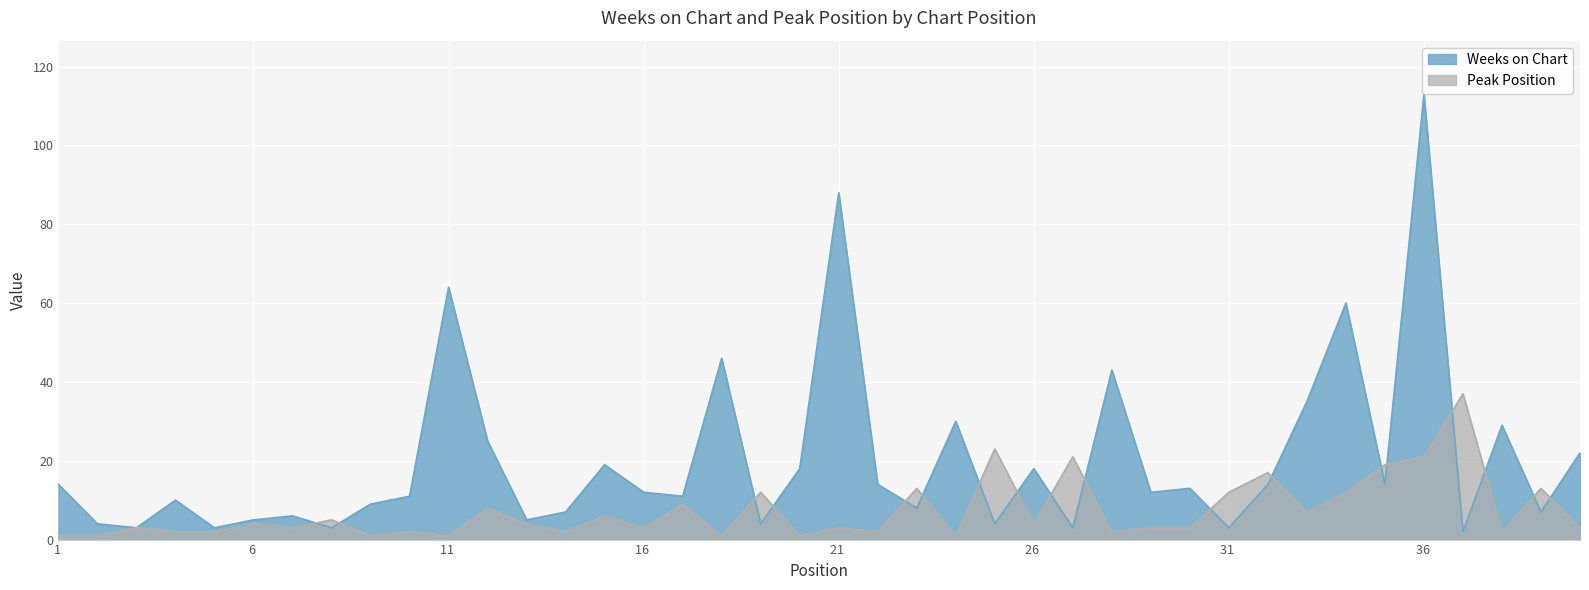

Which category has the lowest value in the Weeks on Chart series?

37